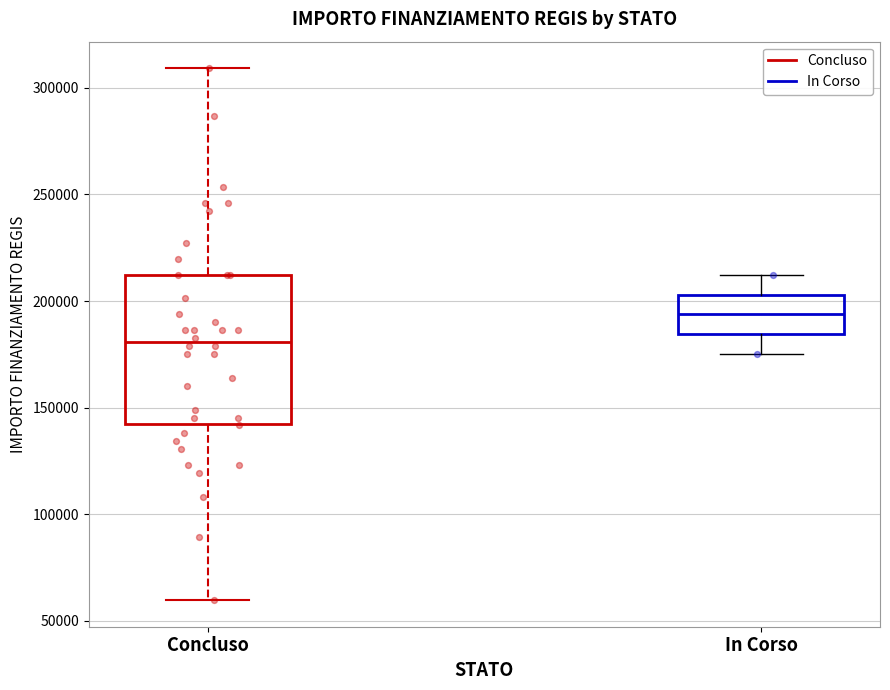

Where does the upper whisker of the box for Concluso end on the y-axis? The values are not printed on the chart, so give them approximately, as read against the axis.

310000